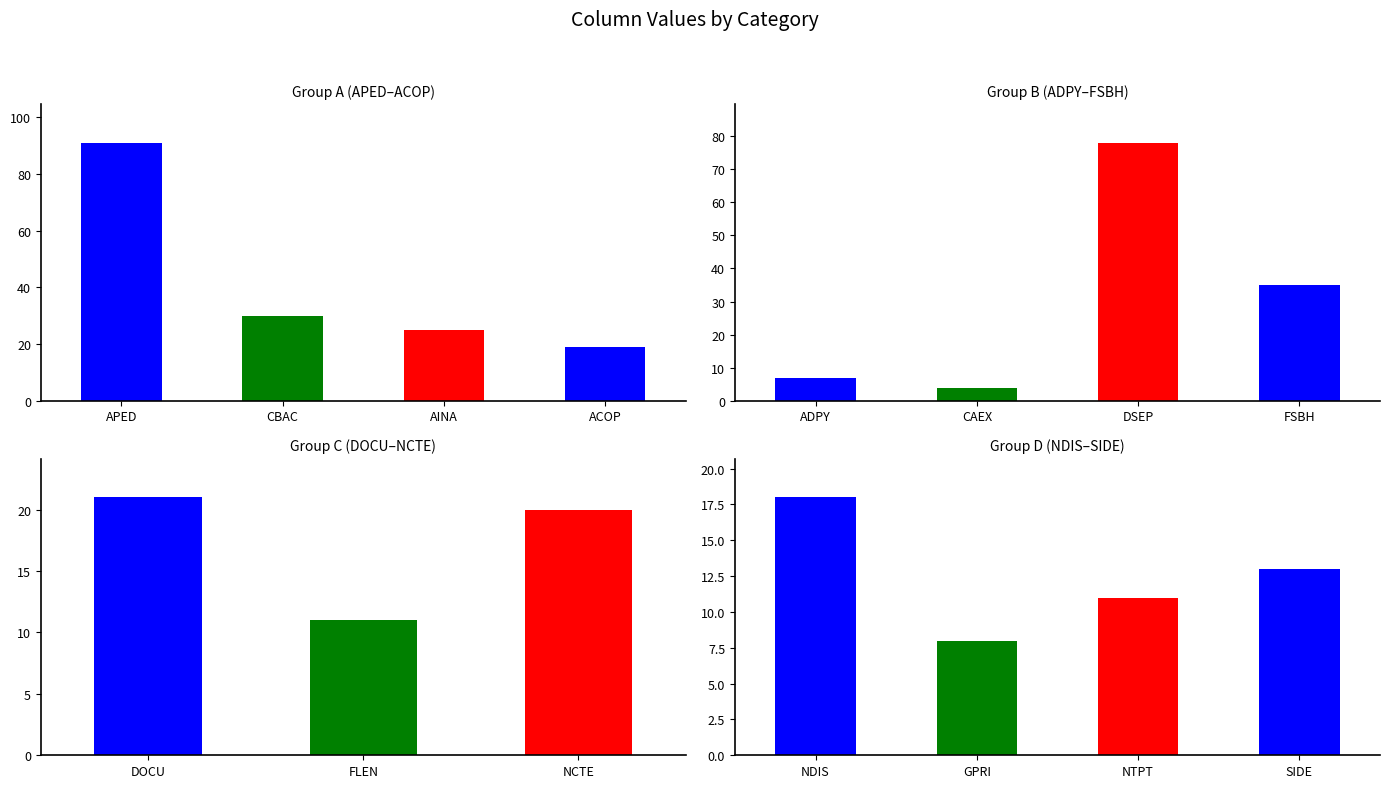

Does the chart contain stacked bars?

No